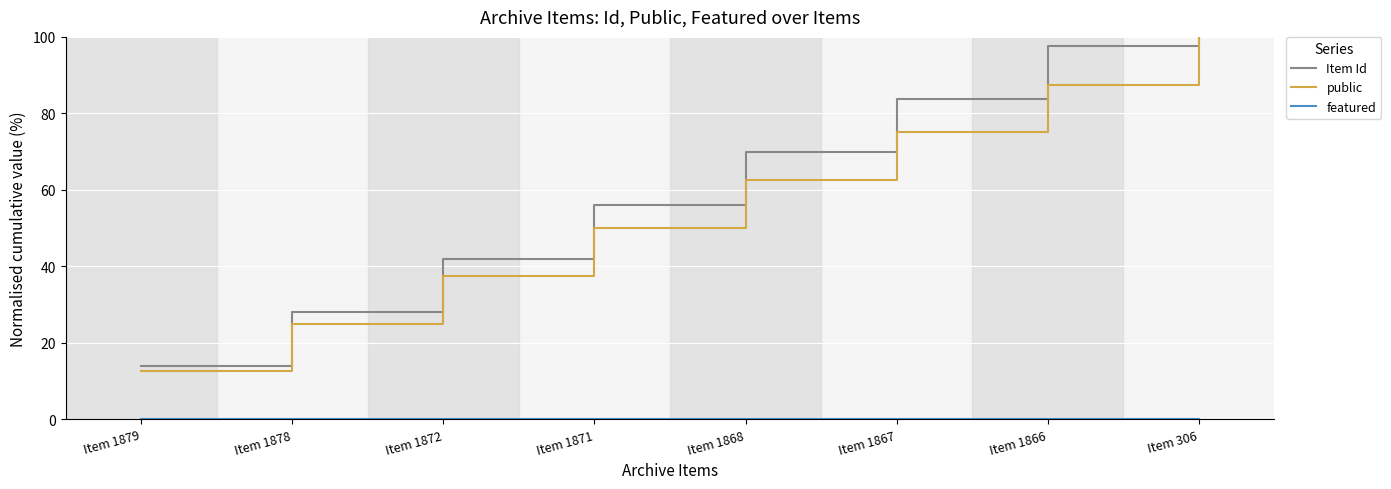

What is the average value of the Item Id series?

61.4